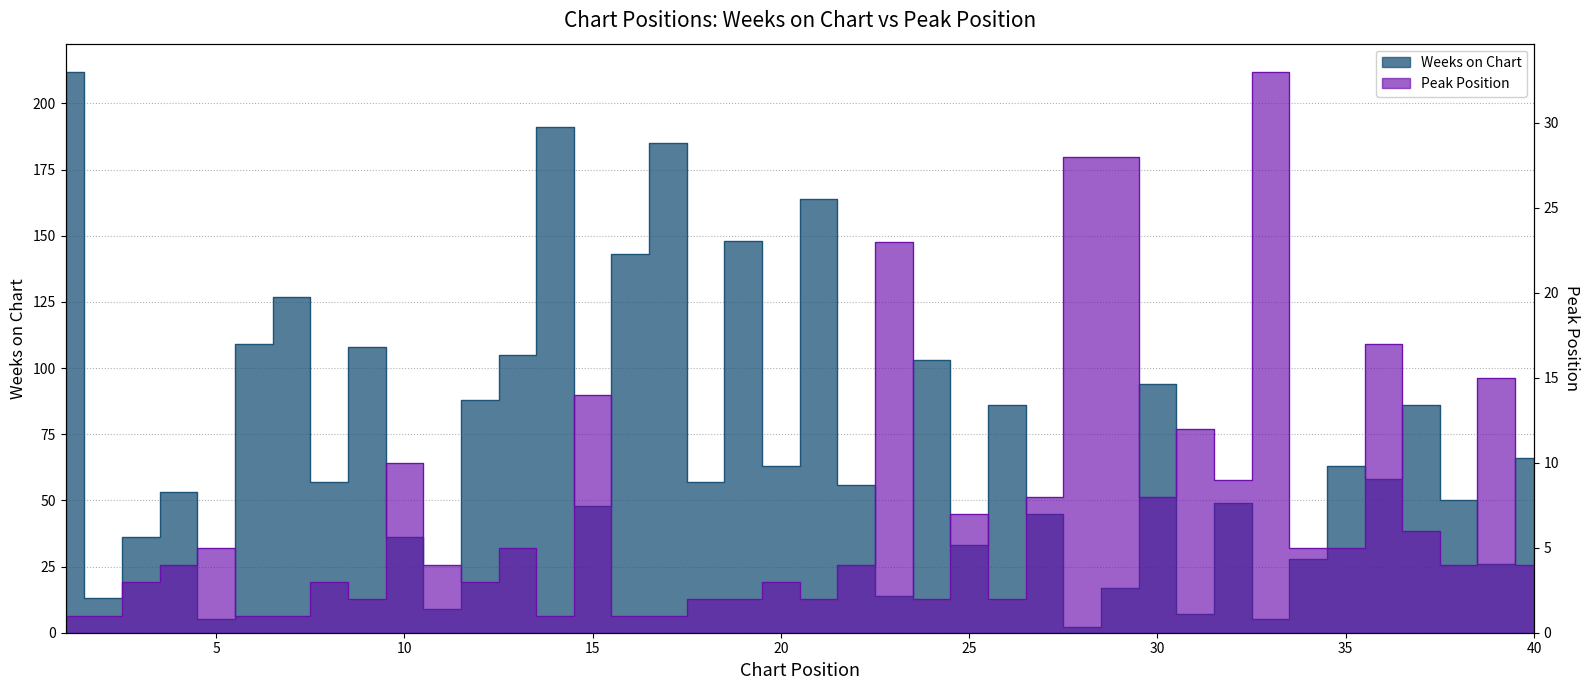

True or false: Peak Position has a value of 5 at 5.

True